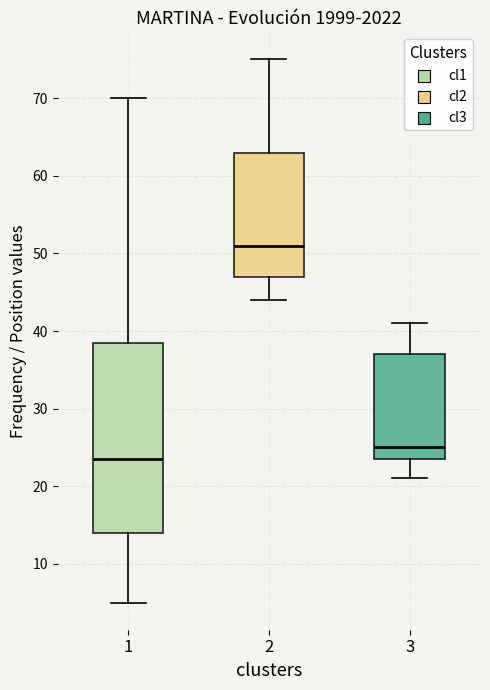

Where does the upper whisker of the box at x = 3 end on the y-axis? The values are not printed on the chart, so give them approximately, as read against the axis.

41